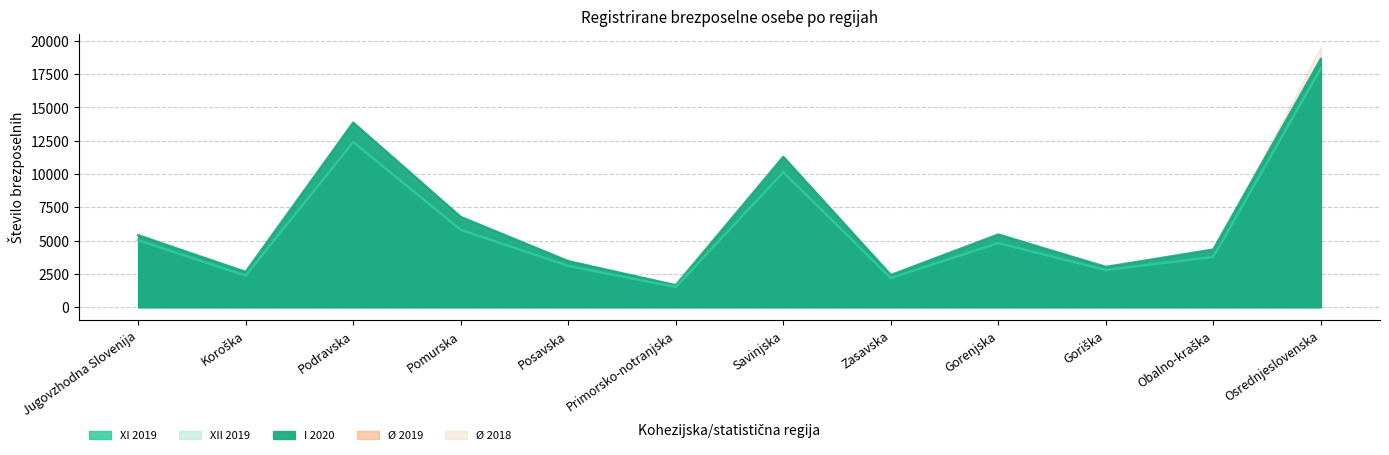

How many interior local valleys does the I 2020 (line) series have?

4